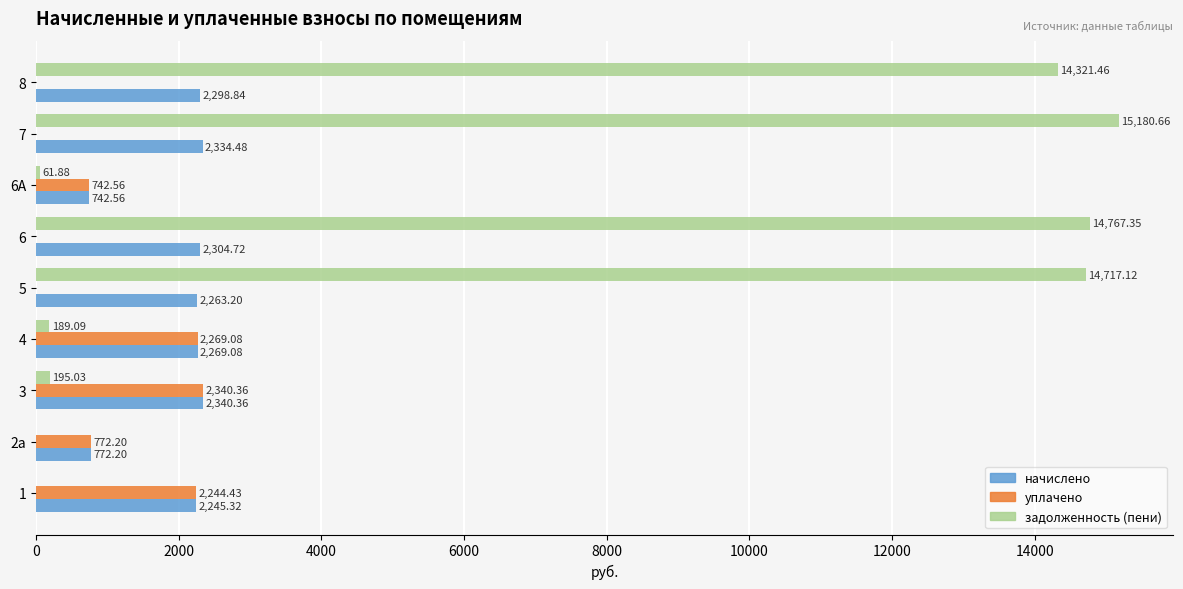

Which series changed the most between 1 and 8?

задолженность (пени)